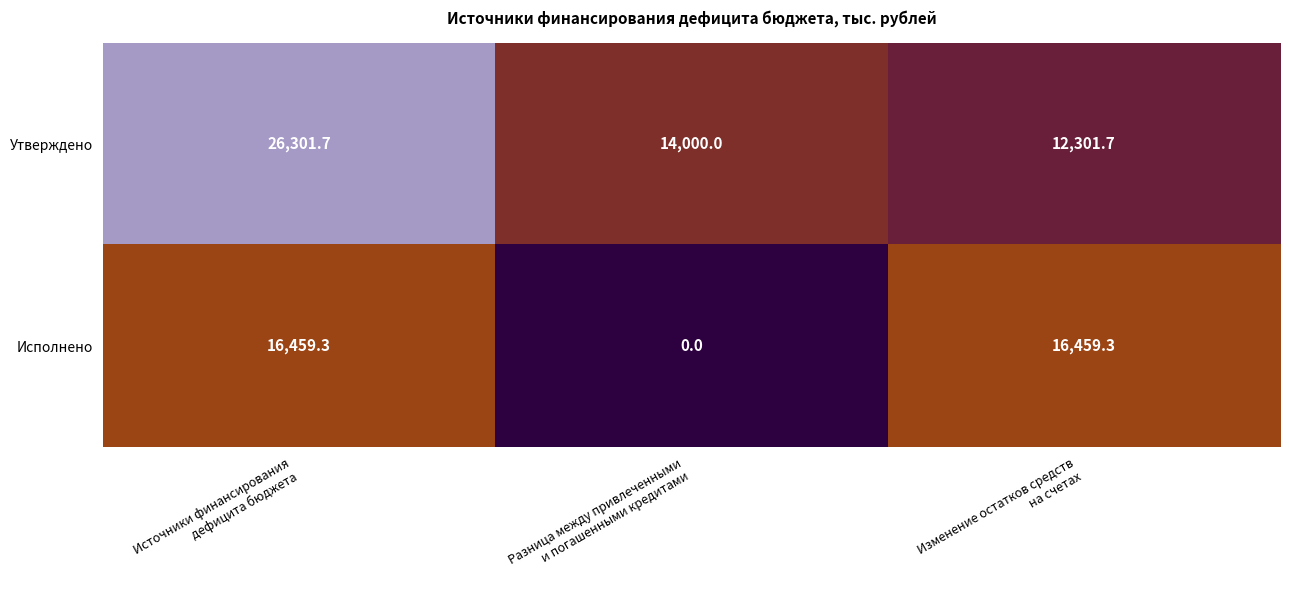

Which series has the widest spread of values?

Исполнено